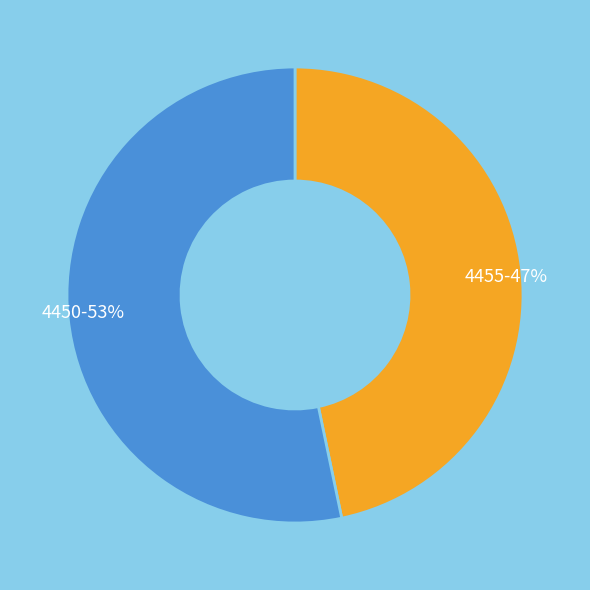

What is the largest slice in the pie chart?

4450